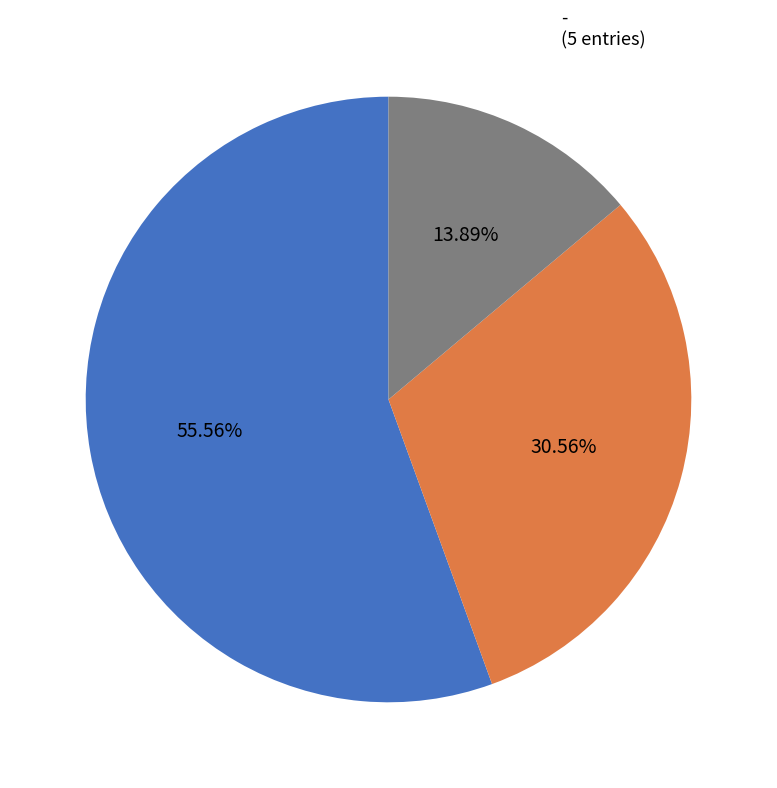

How many slices are in this pie chart?

3